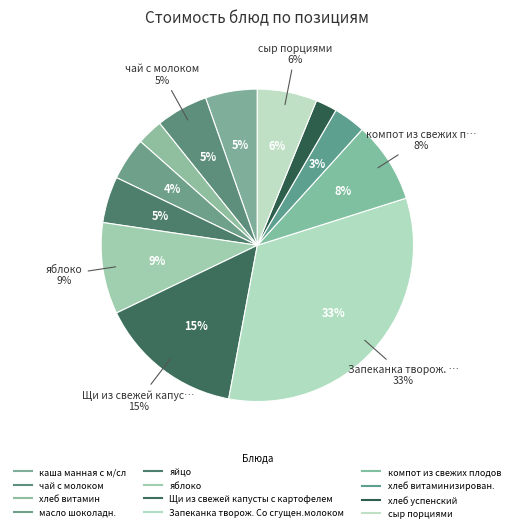

Does Щи из свежей капусты с картофелем account for over 50% of the chart?

No